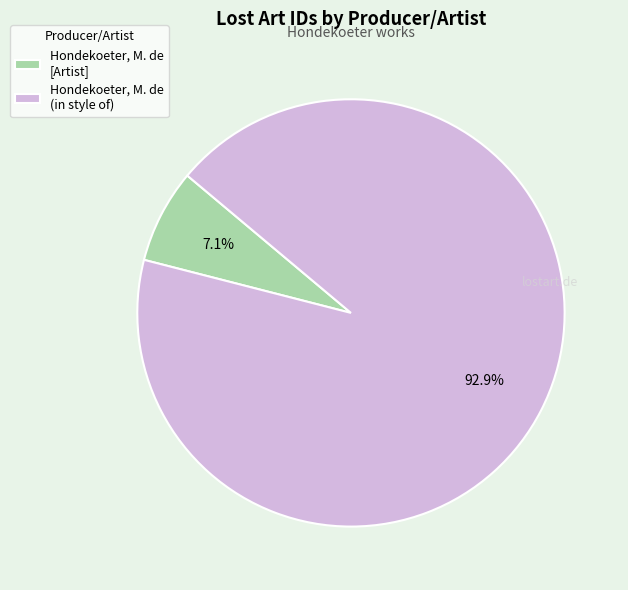

Count the number of slices in the pie.

2